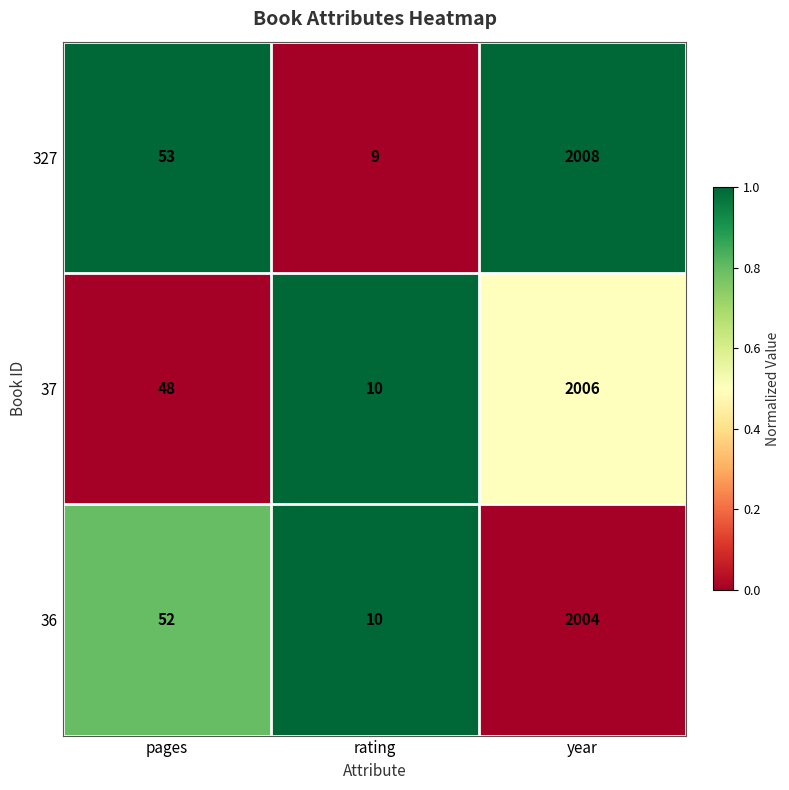

List the series in order of their peak value, highest first.

327, 37, 36